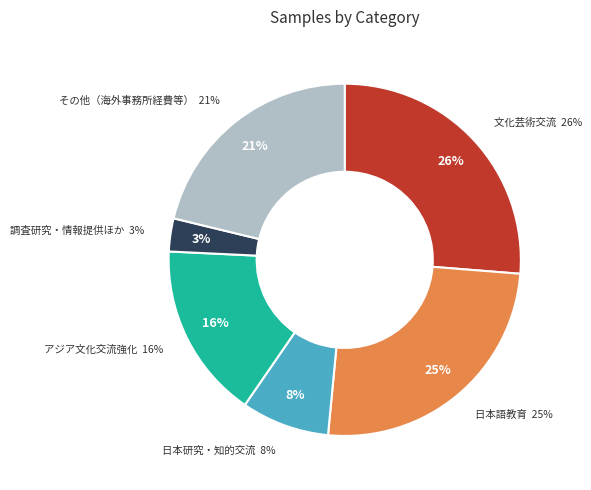

Is there a majority slice in this chart?

No